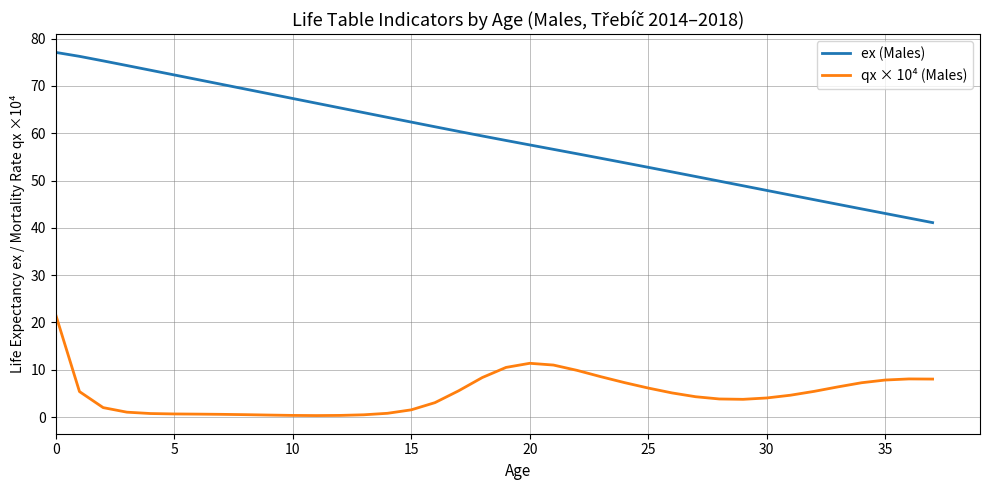

Which series has the largest total across all categories?

ex (Males)